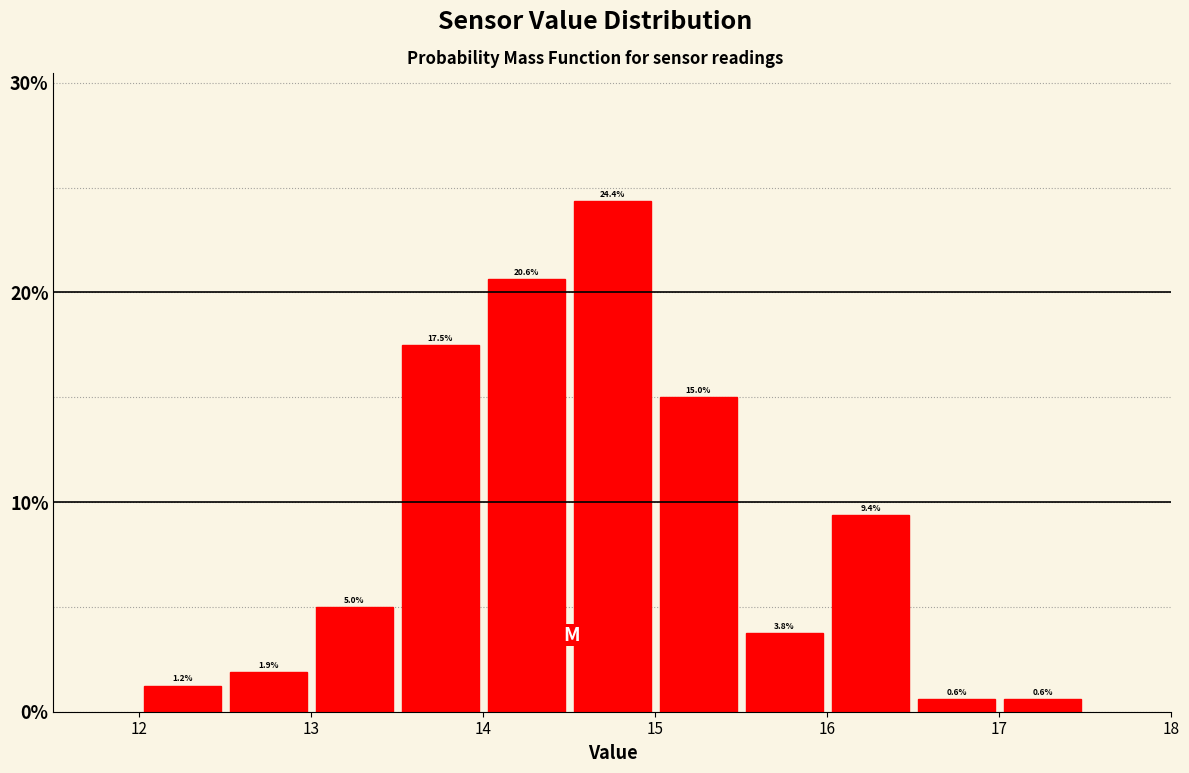

How tall is the bar that spans 13.5 to 14.0 on the x-axis?

17.5